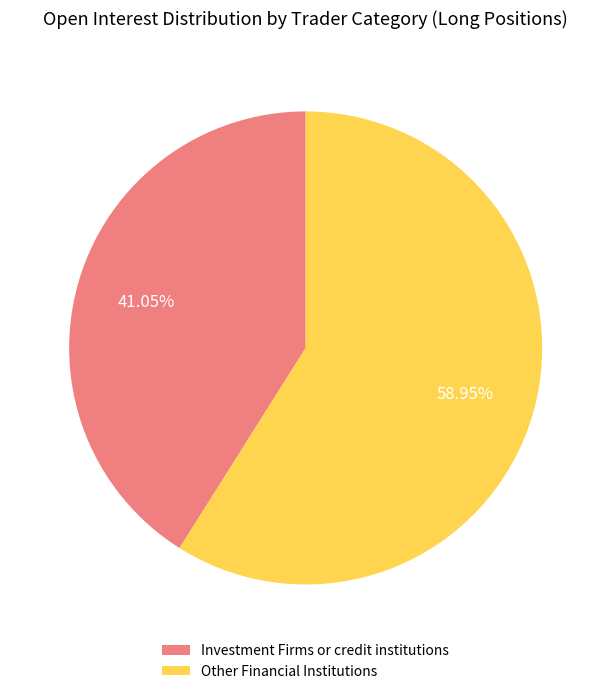

Is there a majority slice in this chart?

Yes